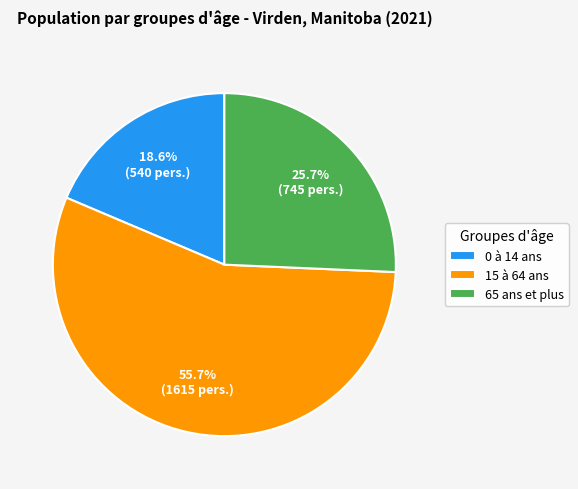

To the nearest percent, what is the combined percentage of 0 à 14 ans and 65 ans et plus?

44%